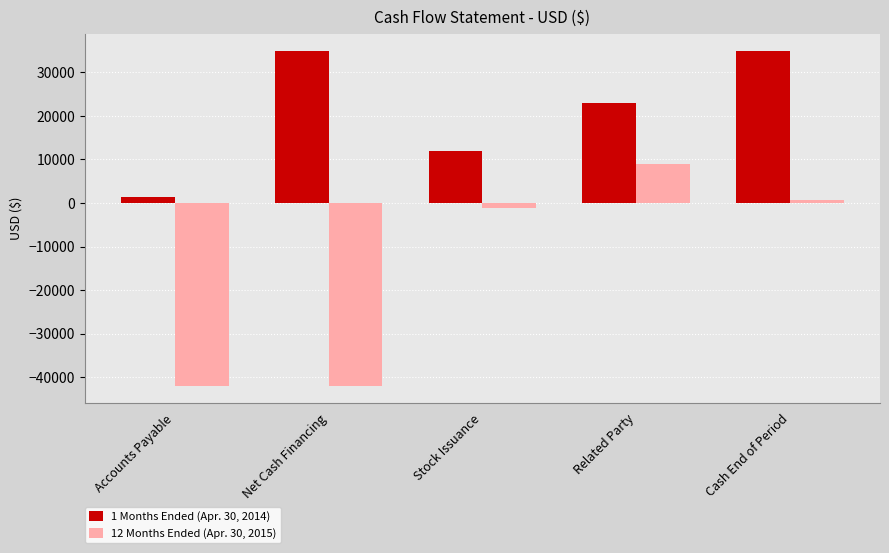

List the series in order of their overall mean, lowest first.

12 Months Ended (Apr. 30, 2015), 1 Months Ended (Apr. 30, 2014)